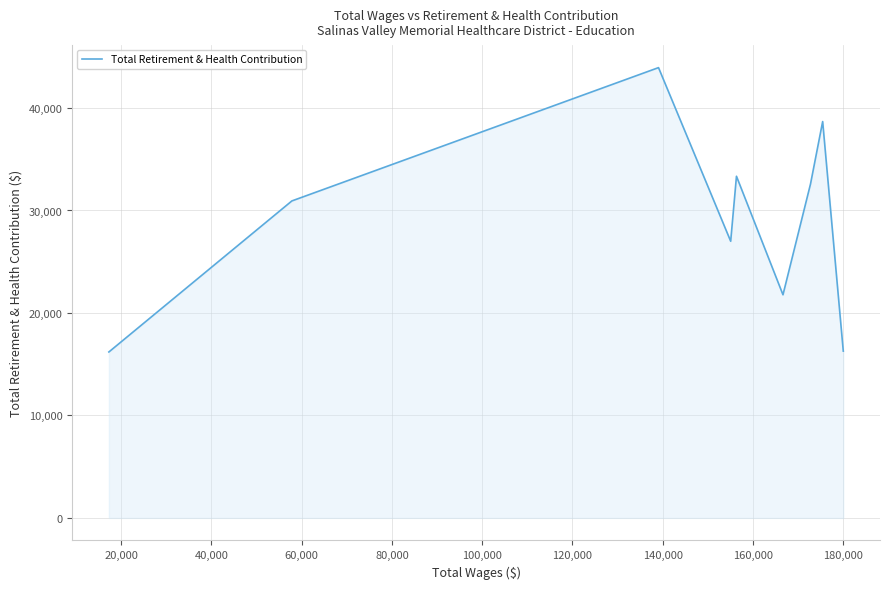

What is the difference between the maximum and minimum values?

27749